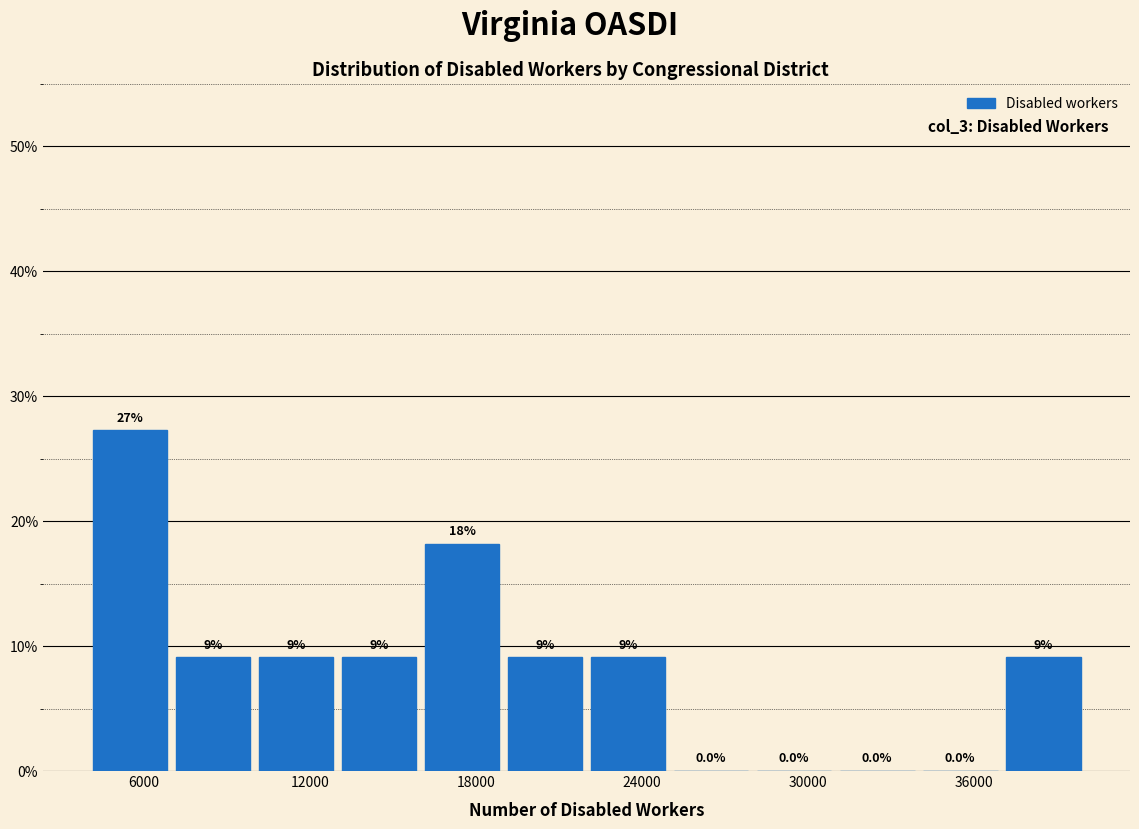

Read against the x-axis, roughly where is the centre of the tallest bar?

6000